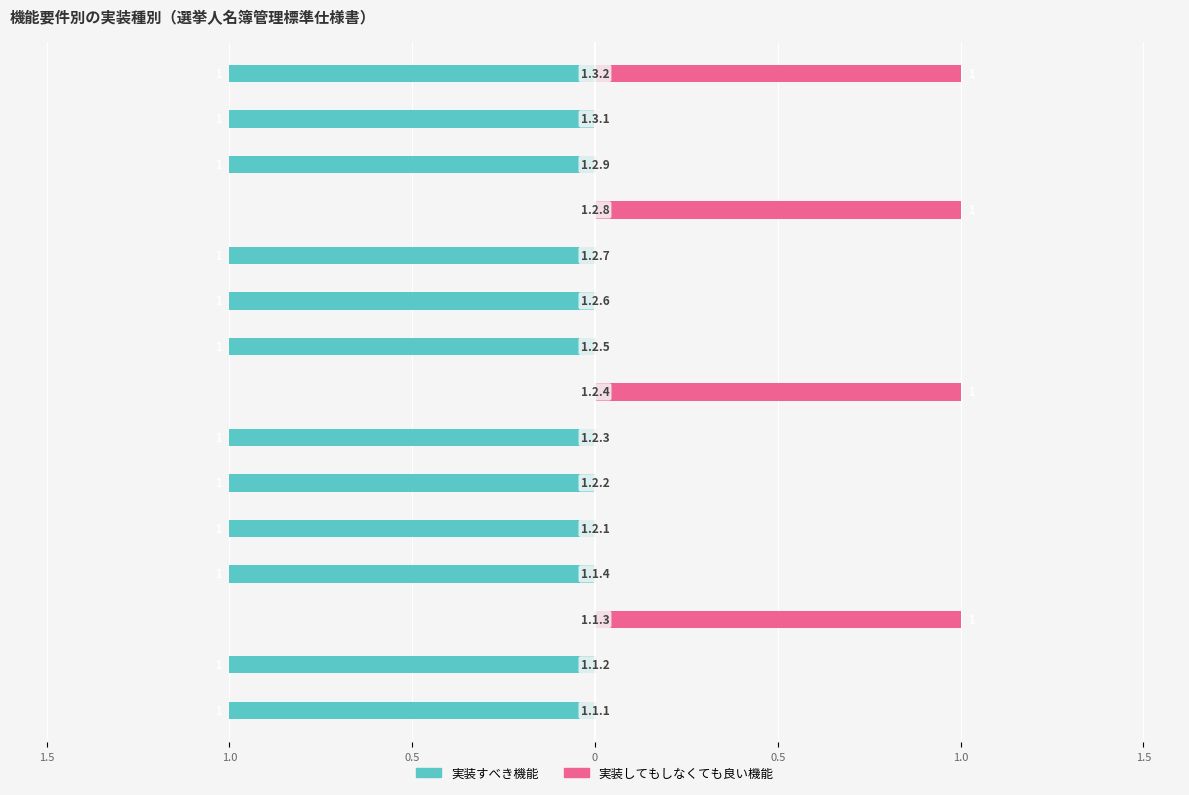

Reading left to right, transcribe all the data shown in this chart.

実装すべき機能: -1	-1	0	-1	-1	-1	-1	0	-1	-1	-1	0	-1	-1	-1
実装してもしなくても良い機能: 0	0	1	0	0	0	0	1	0	0	0	1	0	0	1